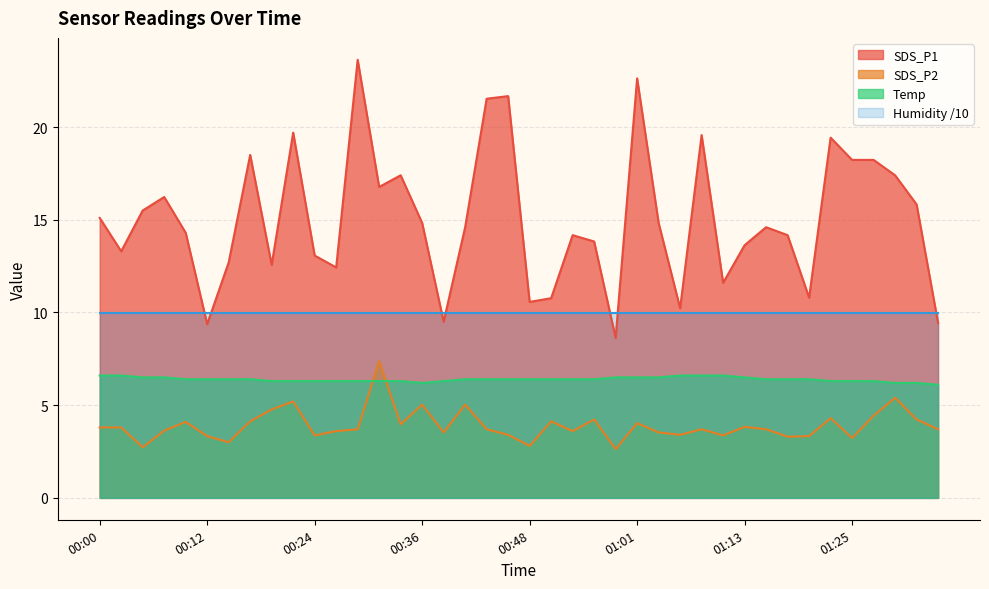

Between 00:19 and 00:00, which is larger?

00:00